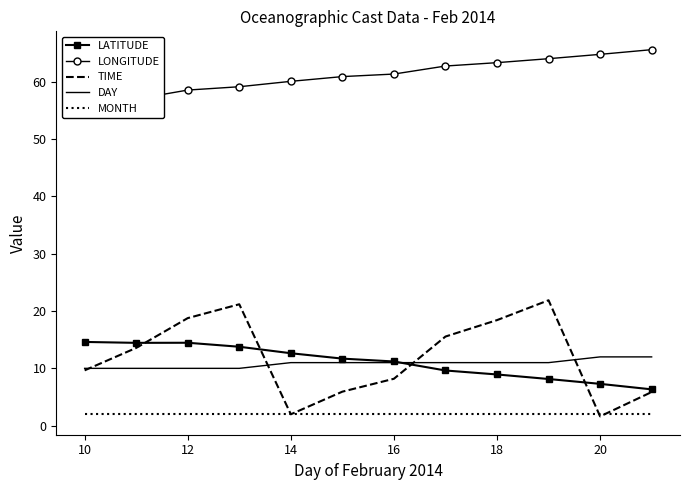

True or false: DAY and MONTH cross at least once.

False